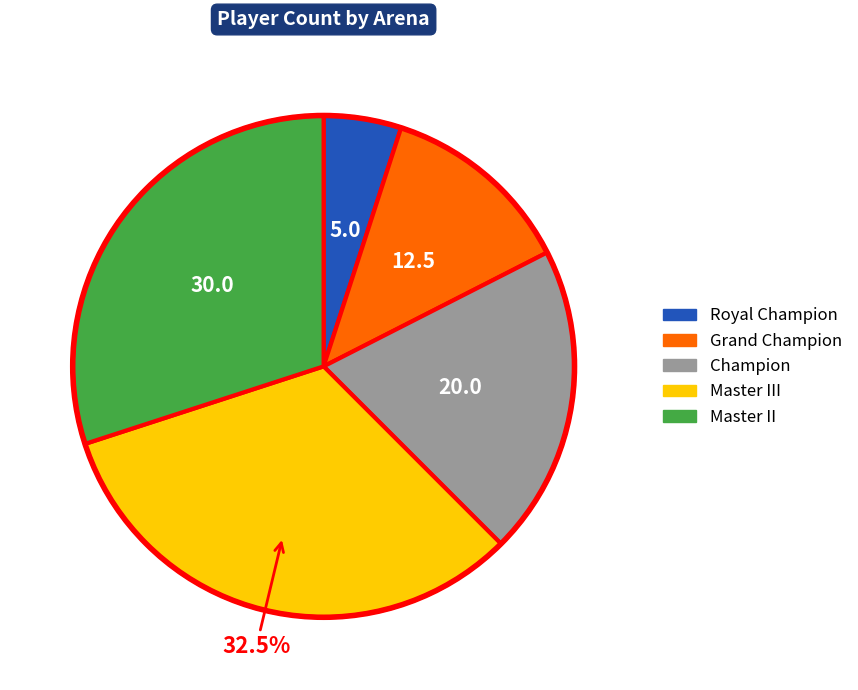

Is there a majority slice in this chart?

No